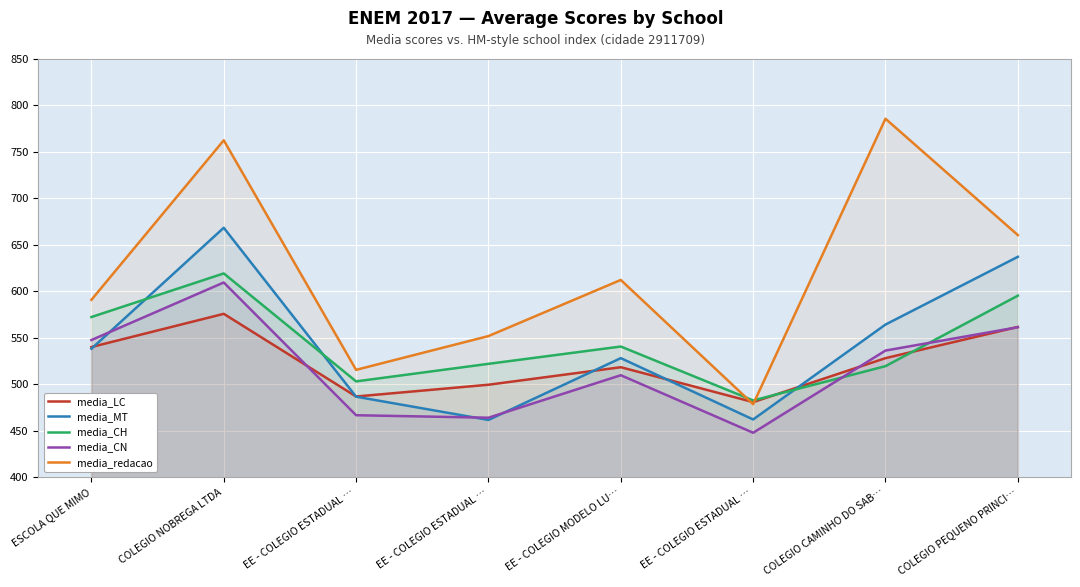

Which label corresponds to the smallest value in the chart?

EE - COLEGIO ESTADUAL …